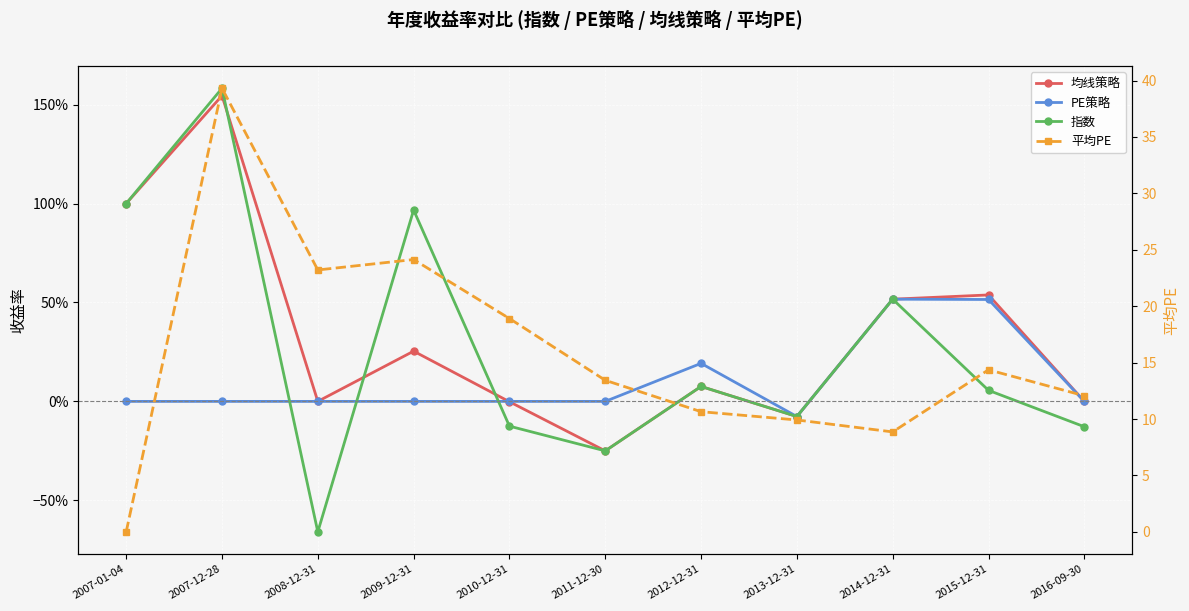

Is it true that 平均PE equals 12.1 at 2016-09-30?

True